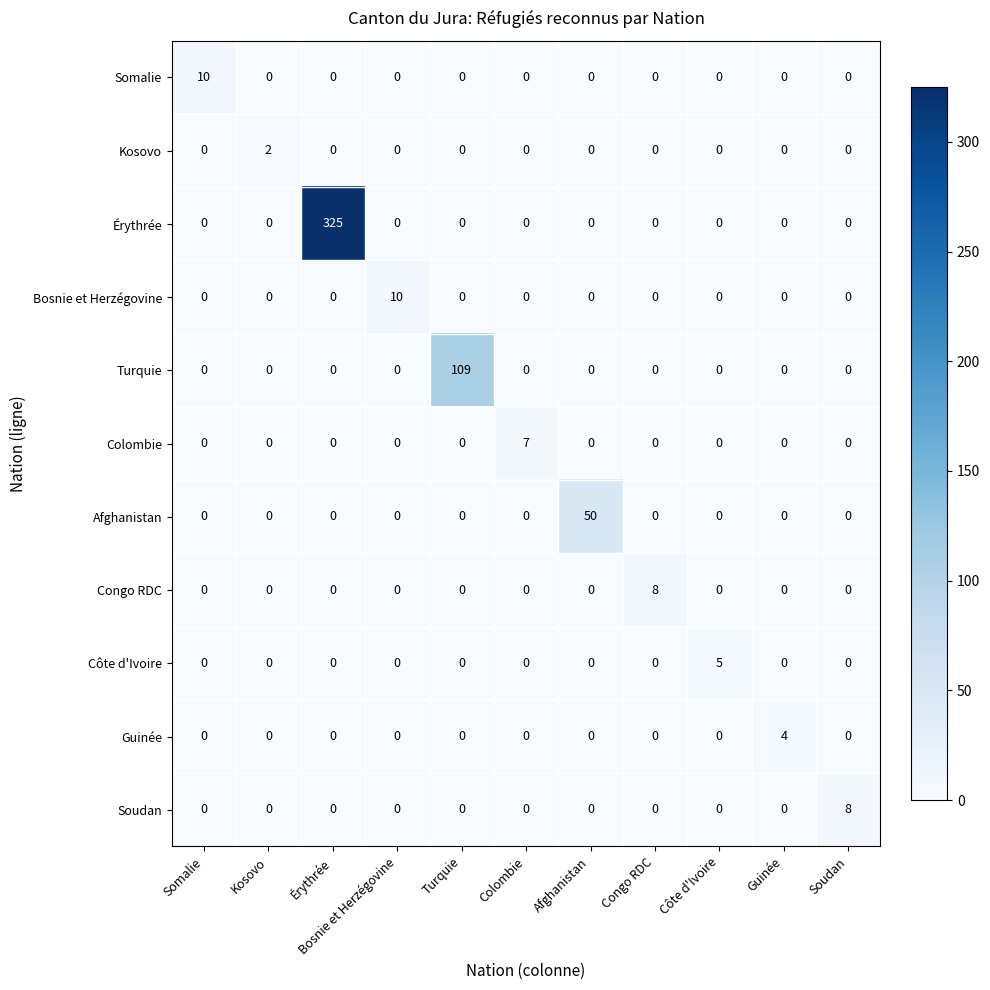

What is the approximate value of Afghanistan at Afghanistan, to the nearest 10?

50